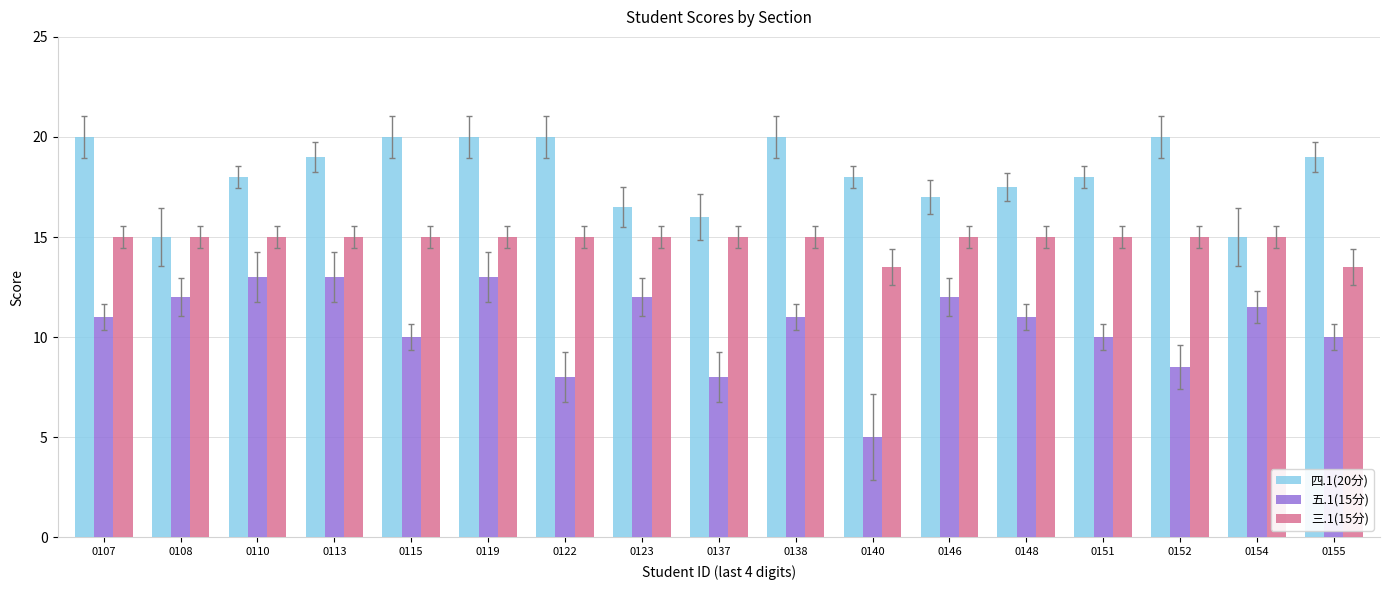

What is the average value of the 五.1(15分) series?

10.5